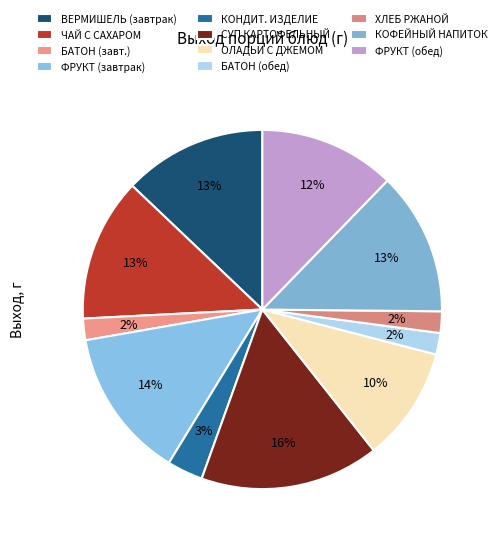

To the nearest percent, what is the average slice percentage?

9%